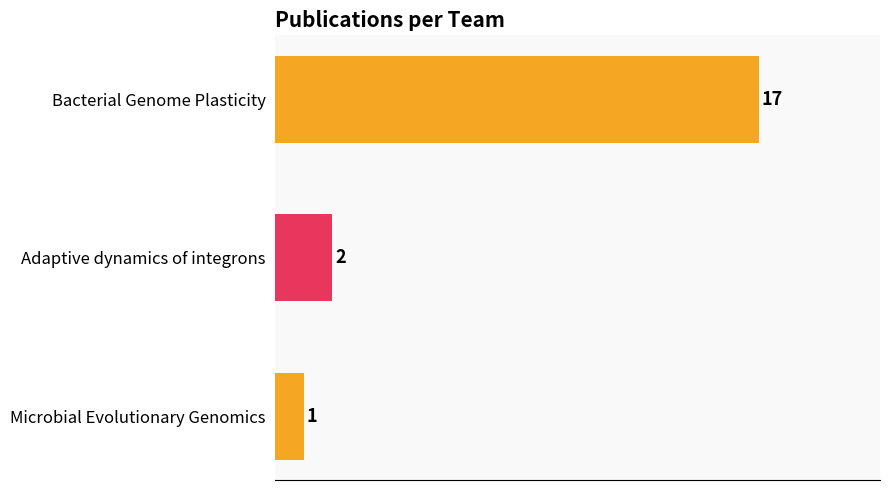

At which label is the value closest to 9?

Adaptive dynamics of integrons